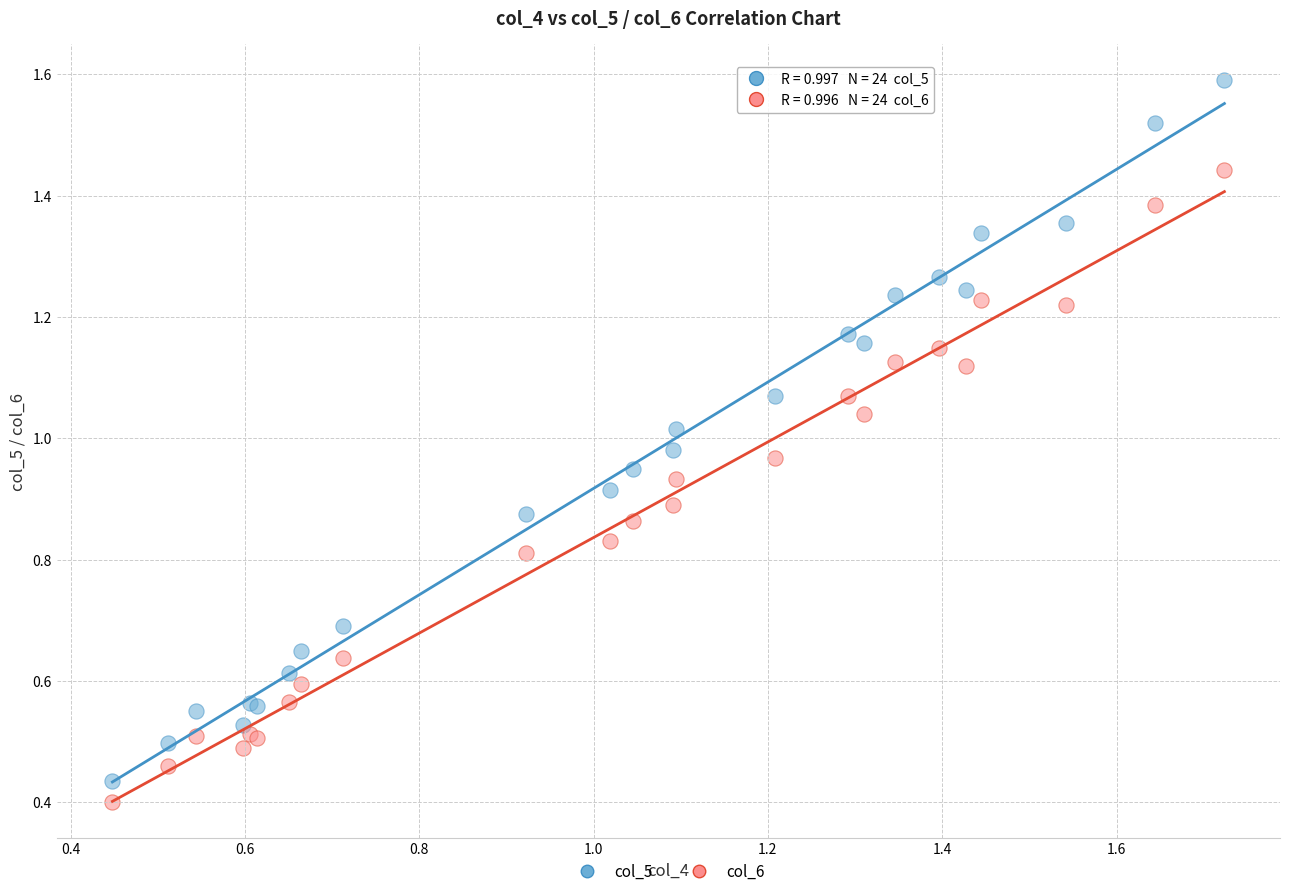

Which series reaches the maximum Y coordinate?

col_5